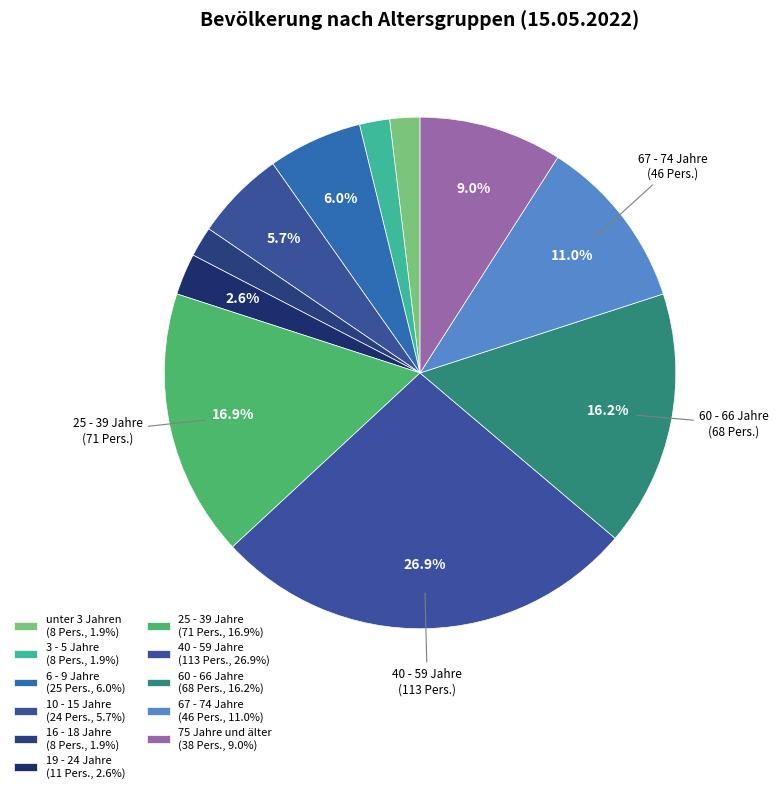

Which slice is the largest?

40 - 59 Jahre